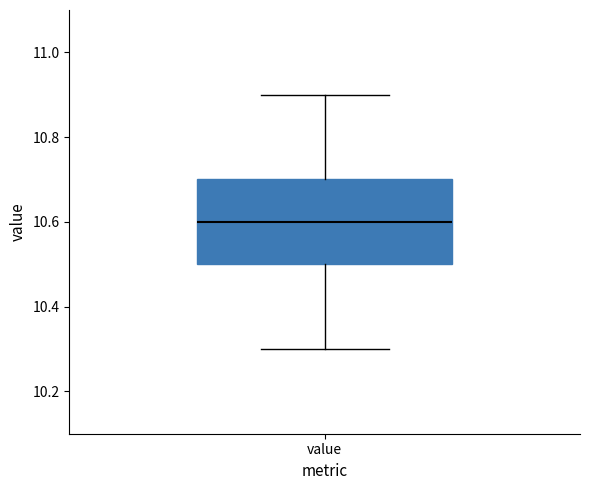

Where does the upper whisker of the box for value end on the y-axis? The values are not printed on the chart, so give them approximately, as read against the axis.

10.9